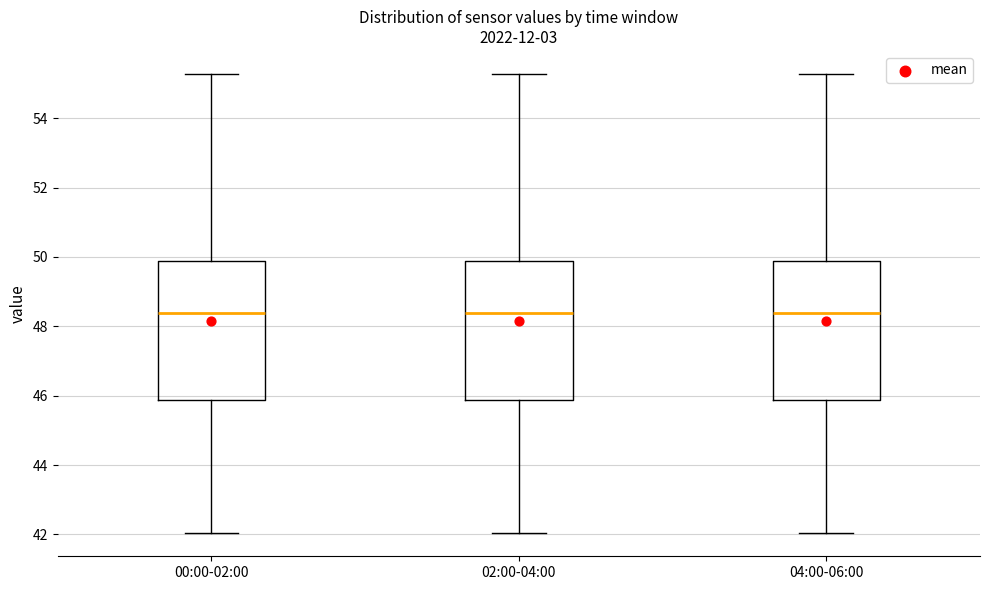

Where is the upper edge of the box for 04:00-06:00 on the y-axis? The values are not printed on the chart, so give them approximately, as read against the axis.

49.8